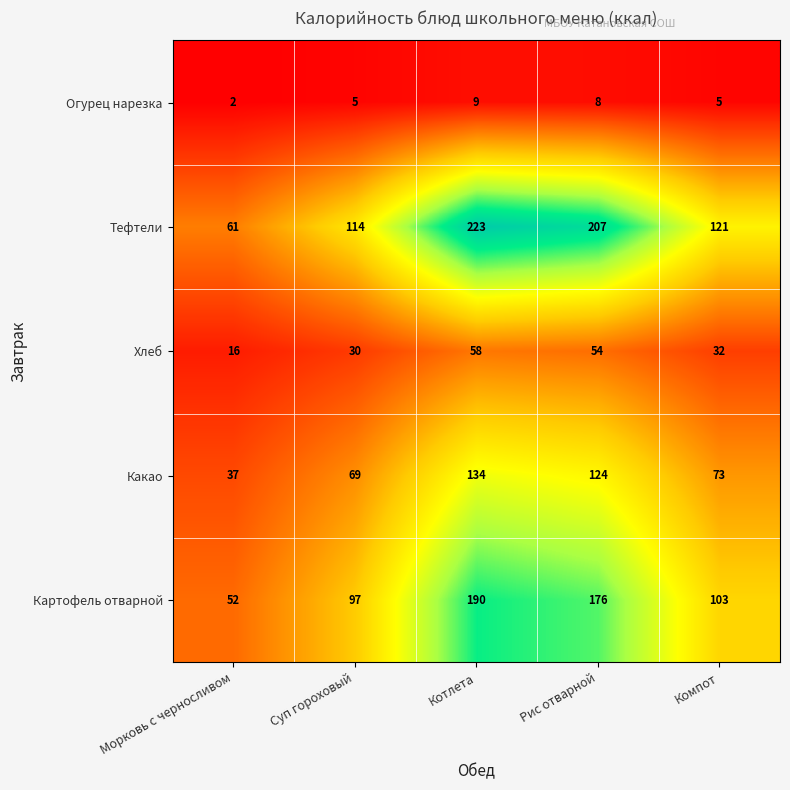

Reading left to right, transcribe all the data shown in this chart.

Огурец нарезка: 2	5	9	8	5
Тефтели: 61	114	223	207	121
Хлеб: 16	30	58	54	32
Какао: 37	69	134	124	73
Картофель отварной: 52	97	190	176	103